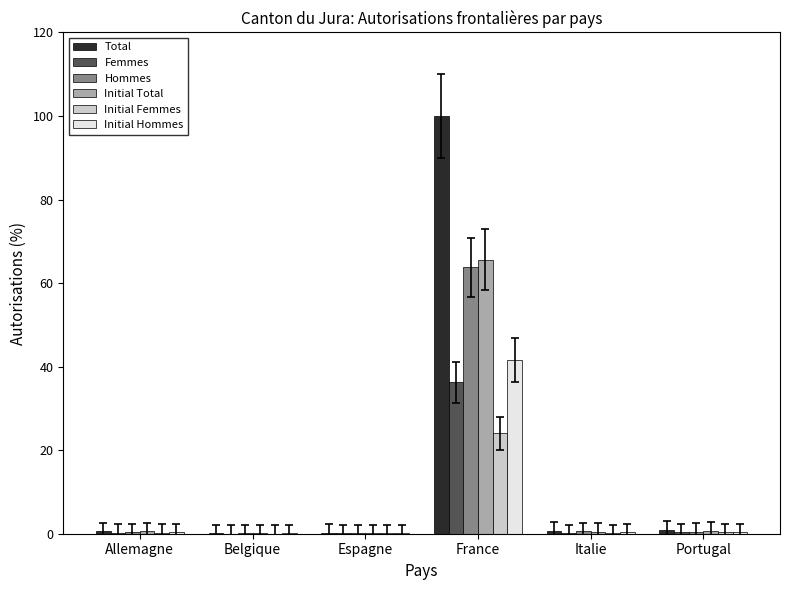

Is it true that Femmes equals 20.0 at France?

False